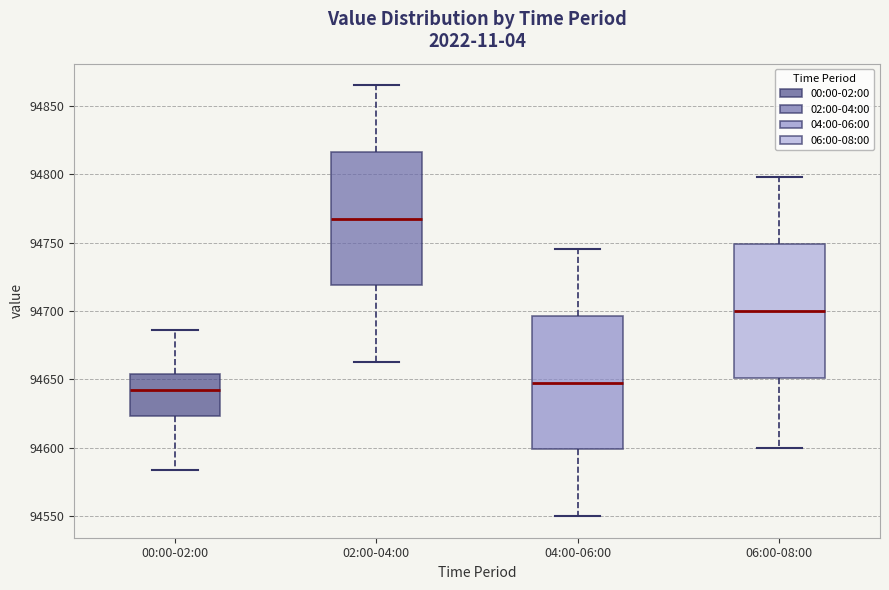

Reading left to right, read every box against the y-axis: the position of its median line, the range the box covers, and the ends of its whiskers. The values are not printed on the chart, so give them approximately, as read against the axis.

00:00-02:00: median 94645, box 94625 to 94655, whiskers 94585 to 94685
02:00-04:00: median 94770, box 94720 to 94815, whiskers 94665 to 94865
04:00-06:00: median 94650, box 94600 to 94695, whiskers 94550 to 94745
06:00-08:00: median 94700, box 94650 to 94750, whiskers 94600 to 94800